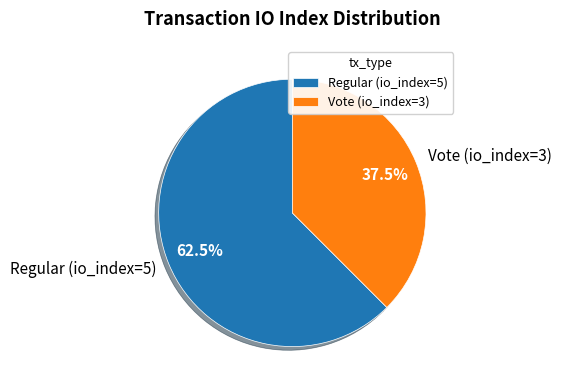

Do Regular (io_index=5) and Vote (io_index=3) together represent more than half of the pie?

Yes